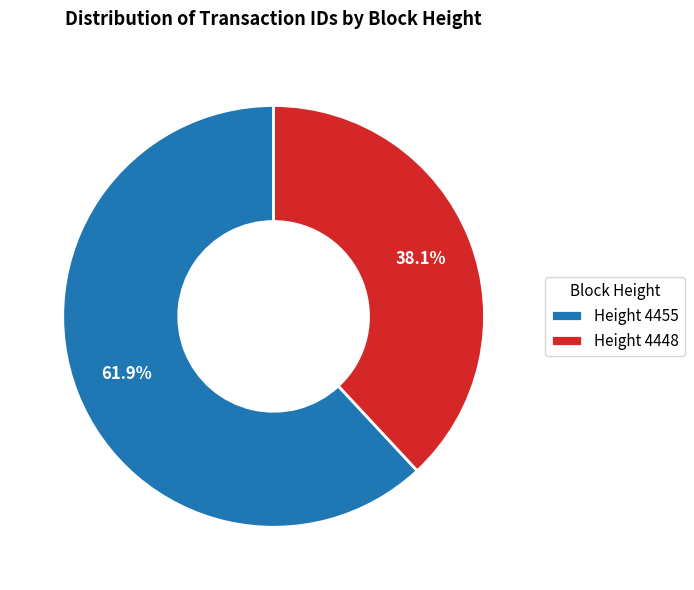

Between Height 4455 and Height 4448, which is larger?

Height 4455